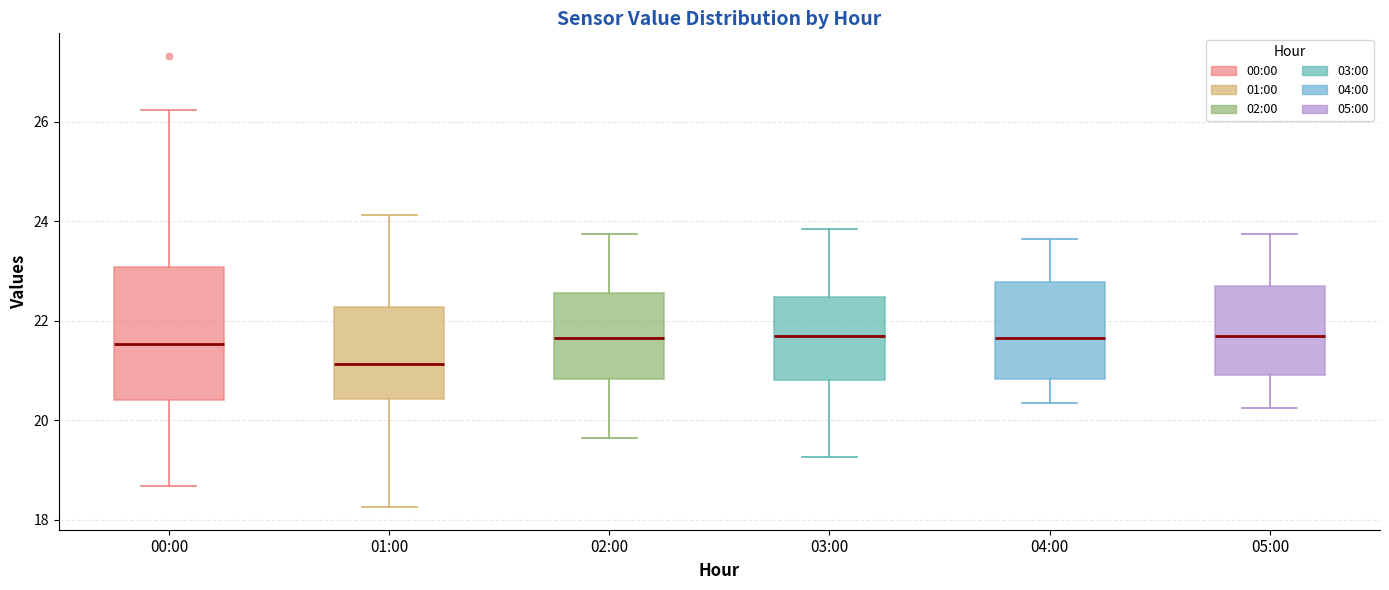

Reading left to right, transcribe this box plot: for each box, give where its median line is, the range the box spans, and where its two whiskers end, as read against the y-axis. The values are not printed on the chart, so give them approximately, as read against the axis.

00:00: median 21.6, box 20.4 to 23.0, whiskers 18.6 to 26.2
01:00: median 21.2, box 20.4 to 22.2, whiskers 18.2 to 24.2
02:00: median 21.6, box 20.8 to 22.6, whiskers 19.6 to 23.8
03:00: median 21.8, box 20.8 to 22.4, whiskers 19.2 to 23.8
04:00: median 21.6, box 20.8 to 22.8, whiskers 20.4 to 23.6
05:00: median 21.8, box 21.0 to 22.8, whiskers 20.2 to 23.8